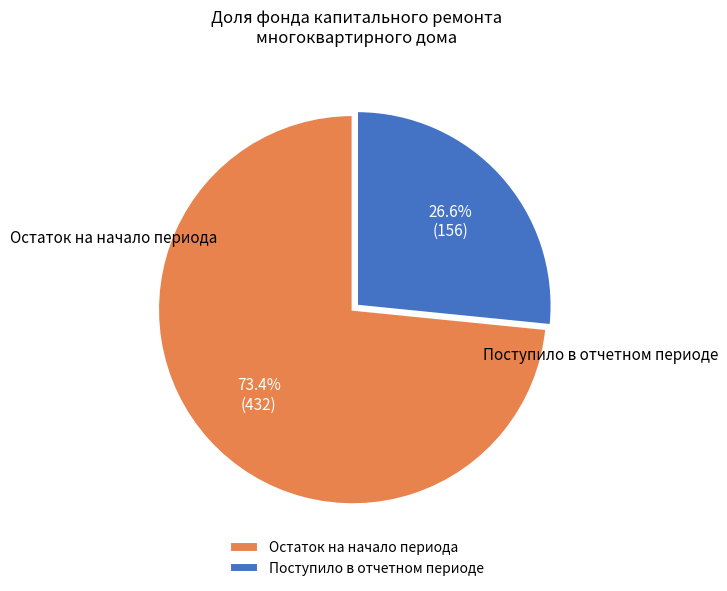

What is the majority slice?

Остаток на начало периода